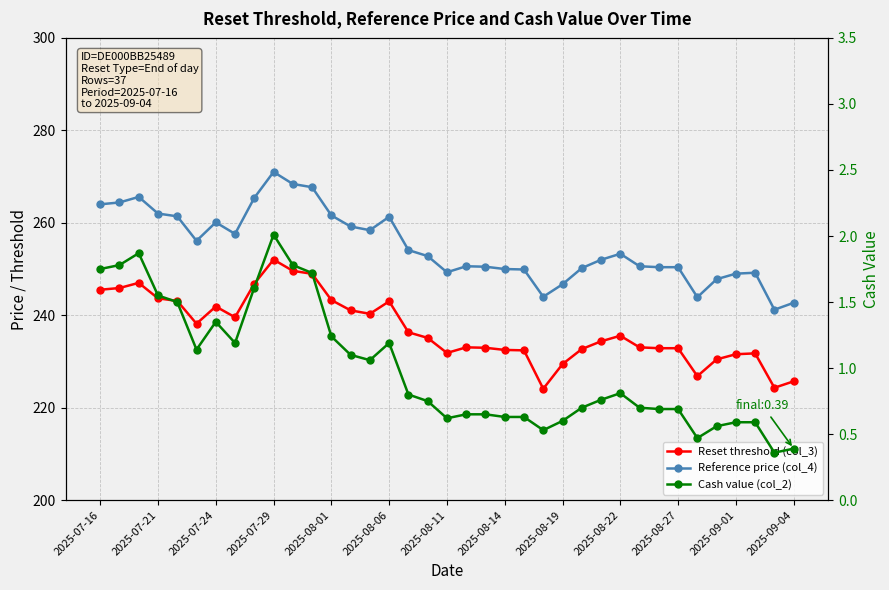

Is it true that Reference price (col_4) equals 108.2 at 31?

False